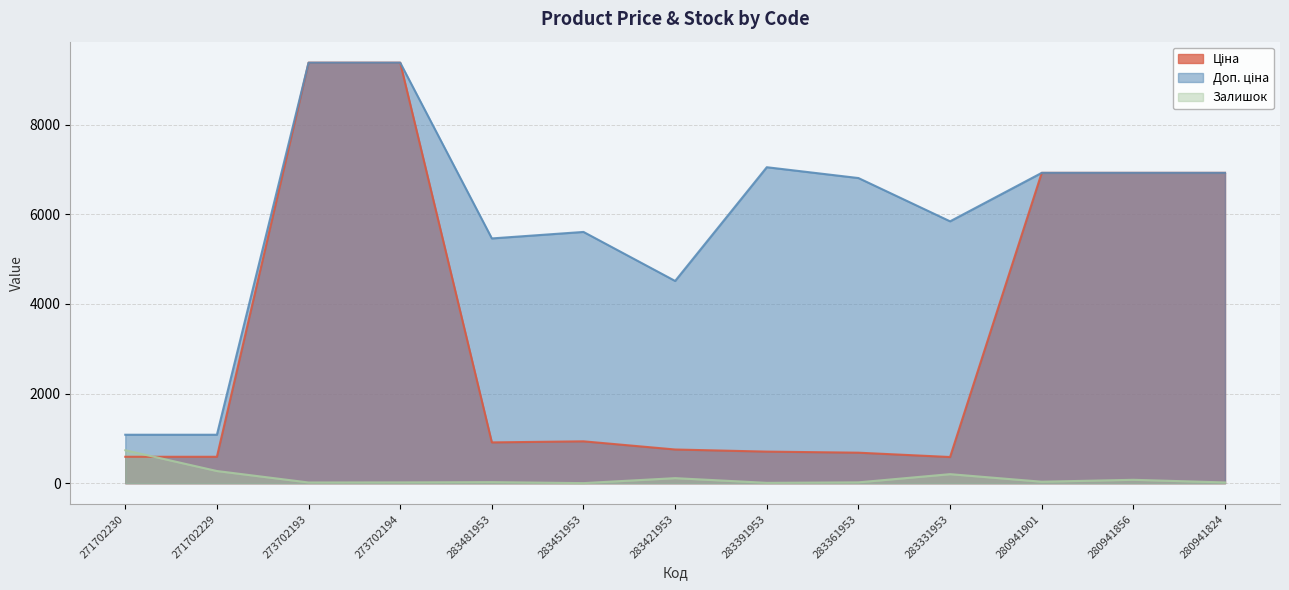

The value of Доп. ціна at 283331953 is 5843.9. True or false?

True